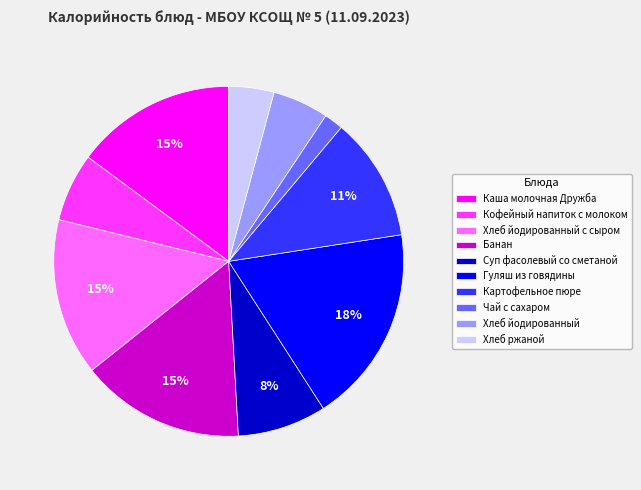

The Хлеб йодированный slice represents 5% of the pie. True or false?

True